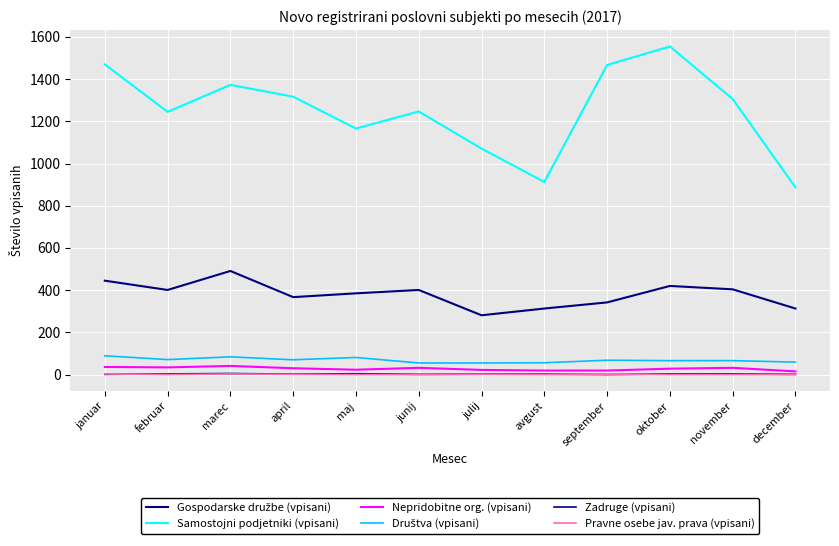

Reading left to right, extract all data points from this chart.

Gospodarske družbe (vpisani): januar=445	februar=401	marec=491	april=367	maj=385	junij=401	julij=281	avgust=313	september=342	oktober=420	november=404	december=313
Samostojni podjetniki (vpisani): januar=1470	februar=1245	marec=1373	april=1317	maj=1166	junij=1247	julij=1071	avgust=913	september=1467	oktober=1555	november=1306	december=887
Nepridobitne org. (vpisani): januar=36	februar=34	marec=41	april=30	maj=23	junij=32	julij=22	avgust=19	september=19	oktober=28	november=32	december=15
Društva (vpisani): januar=89	februar=71	marec=84	april=70	maj=81	junij=55	julij=55	avgust=56	september=68	oktober=66	november=66	december=59
Zadruge (vpisani): januar=1	februar=3	marec=5	april=2	maj=4	junij=1	julij=2	avgust=2	september=0	oktober=3	november=3	december=1
Pravne osebe jav. prava (vpisani): januar=3	februar=0	marec=3	april=1	maj=0	junij=0	julij=1	avgust=0	september=2	oktober=0	november=0	december=0